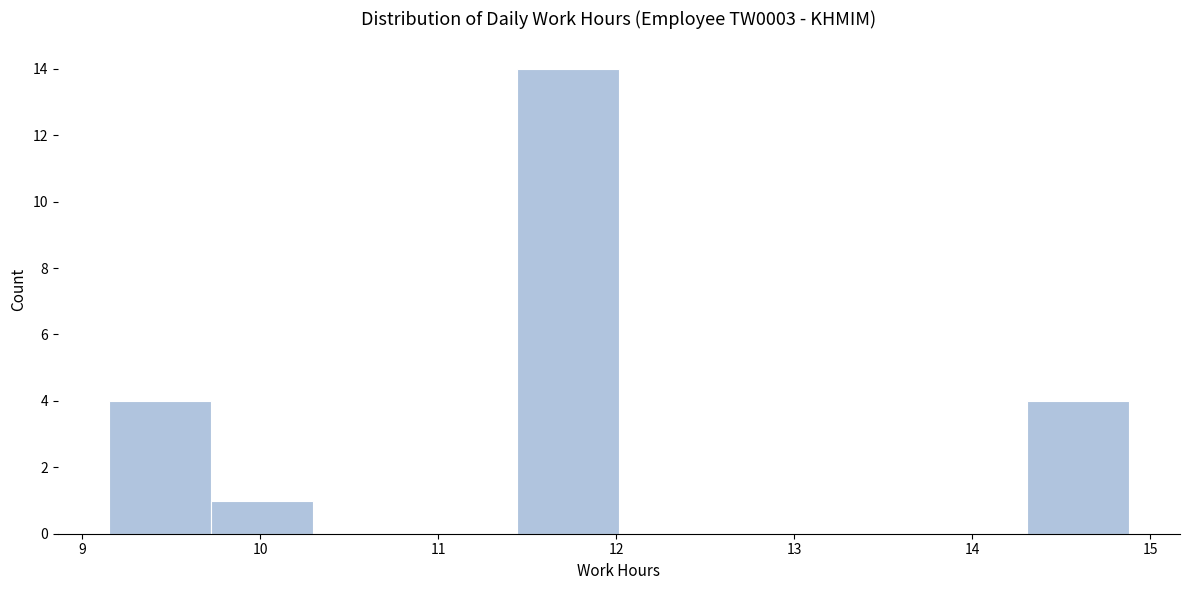

What is the height of the bar covering 9.2 to 9.7 on the x-axis? Neither the bar edges nor the heights are printed on the chart, so give them approximately, as read against the axes.

4